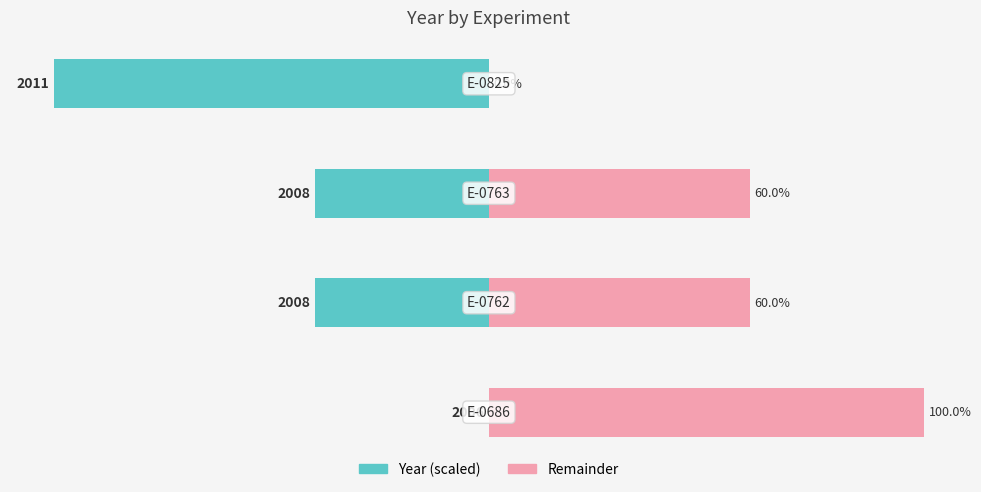

Which series has the widest spread of values?

Year (scaled)